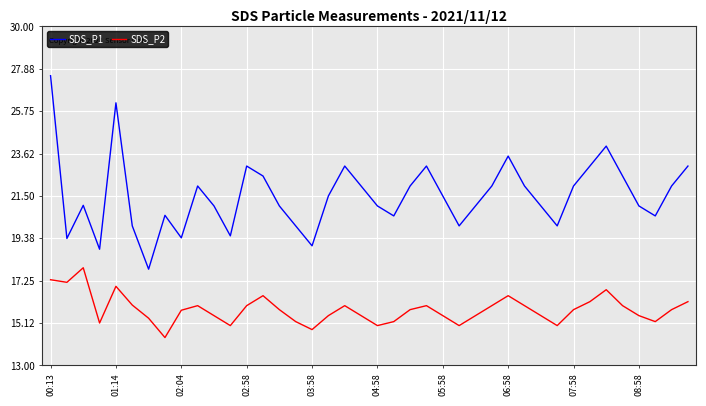

List the series in order of their peak value, lowest first.

SDS_P2, SDS_P1